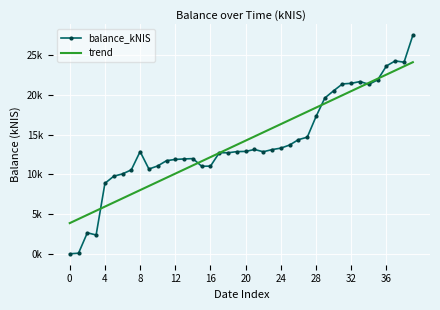

What are all the series names shown in the legend?

balance_kNIS, trend